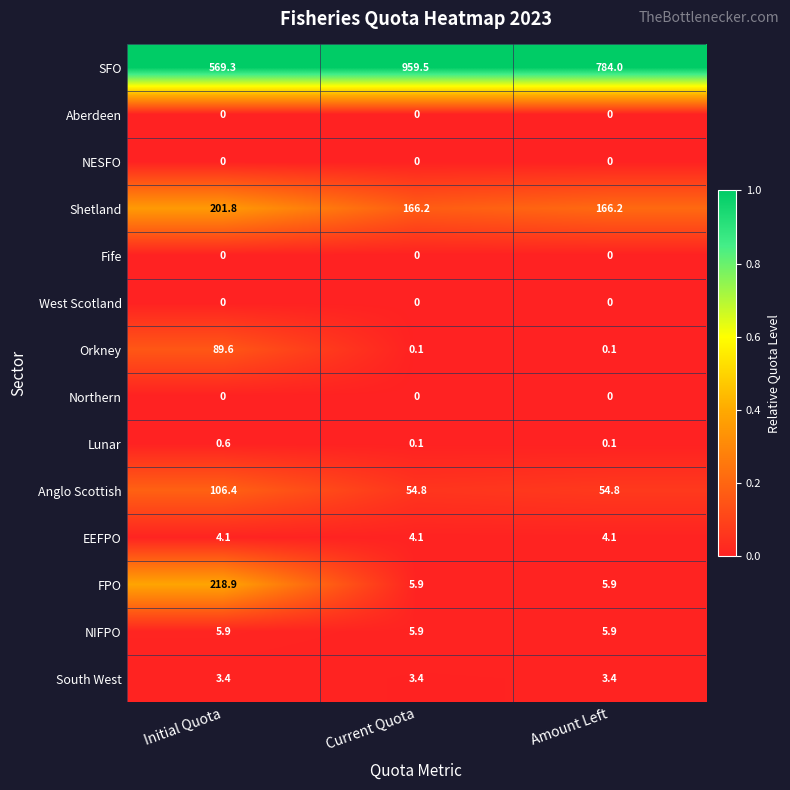

What is the minimum value for Anglo Scottish?

54.8